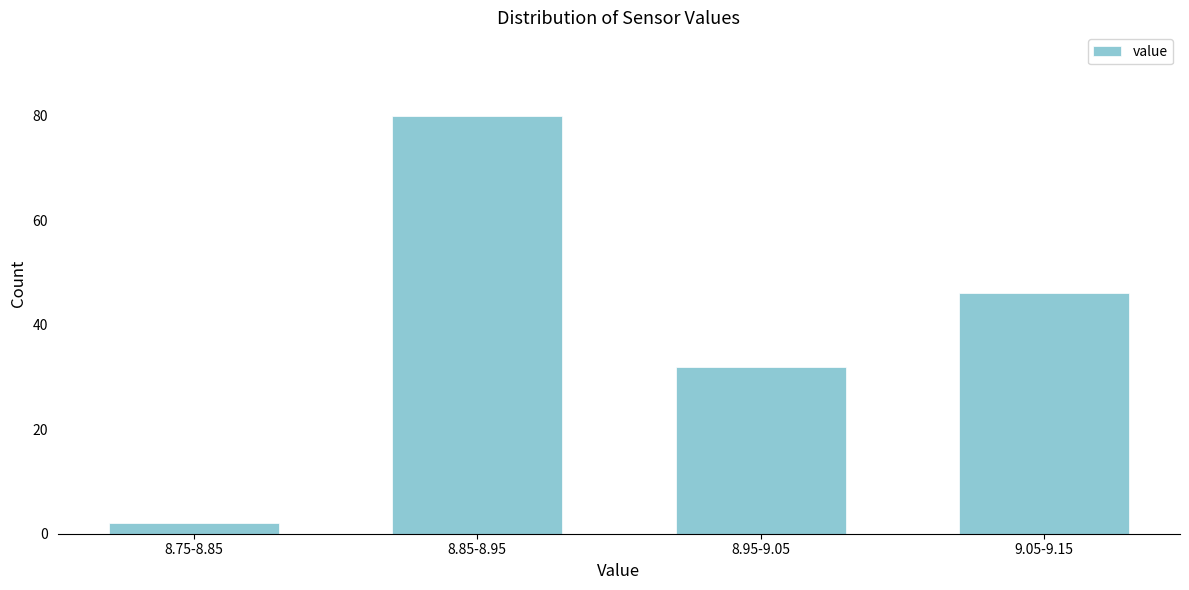

Reading left to right, what are all the values shown in this chart?

8.75-8.85=2	8.85-8.95=80	8.95-9.05=32	9.05-9.15=46